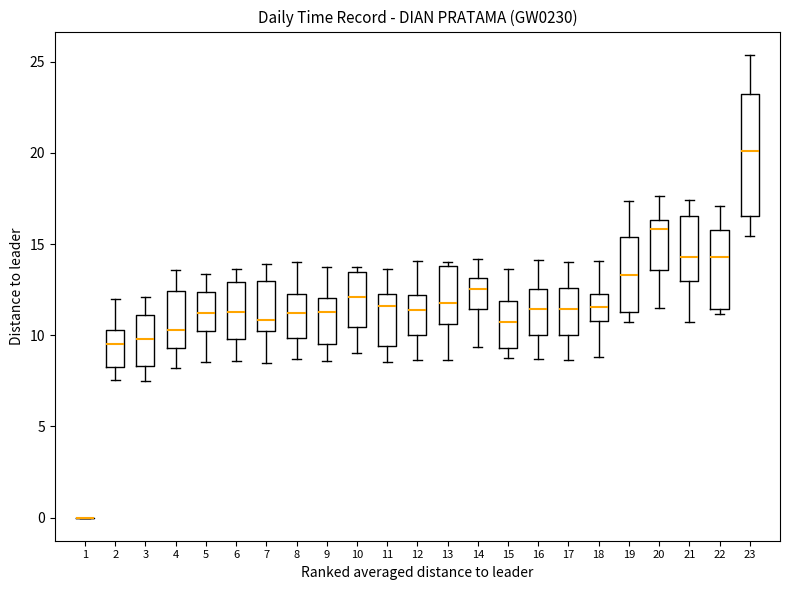

Comparing the boxes themselves (not the whiskers), which one is the tallest?

23